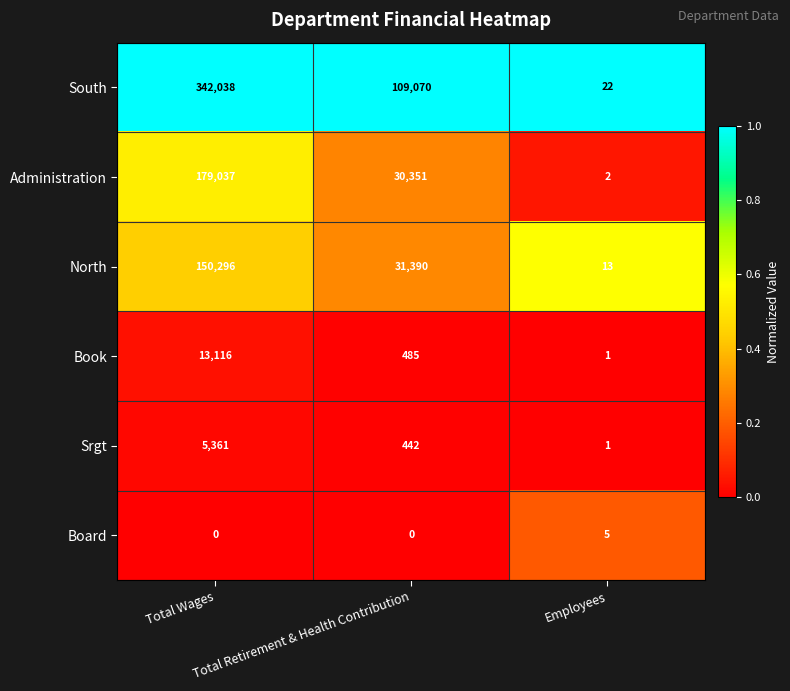

At which category is the sum across all series the highest?

Total Wages